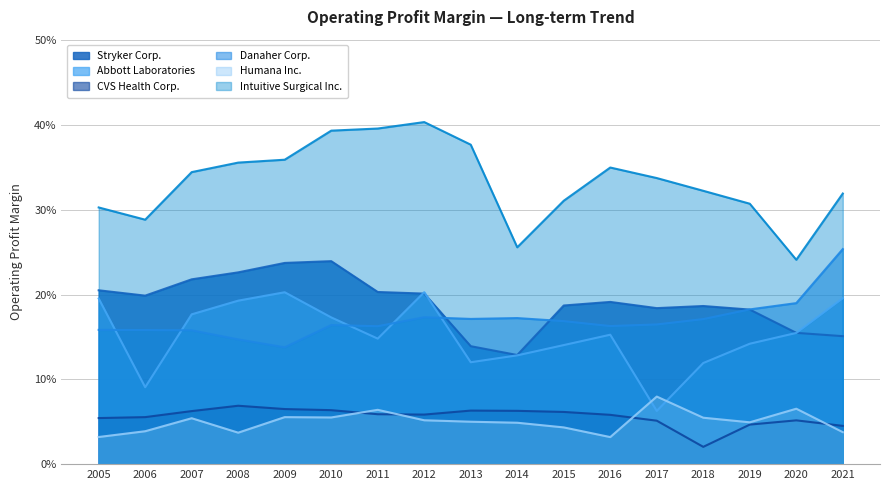

True or false: Stryker Corp. has more than 2 points higher than both neighbors.

True